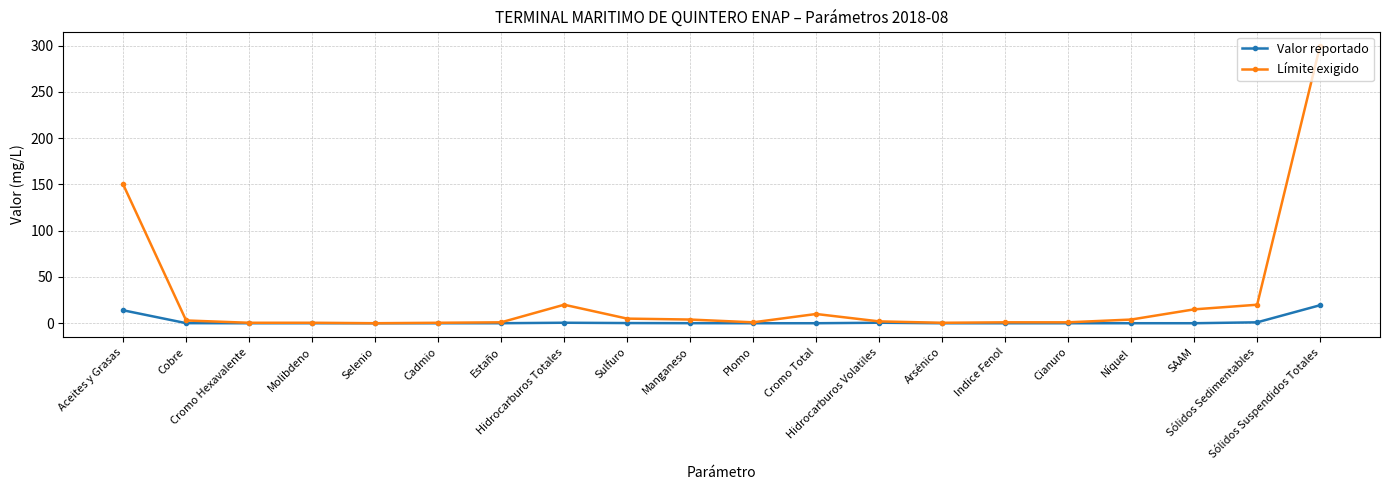

What are all the series names shown in the legend?

Valor reportado, Límite exigido